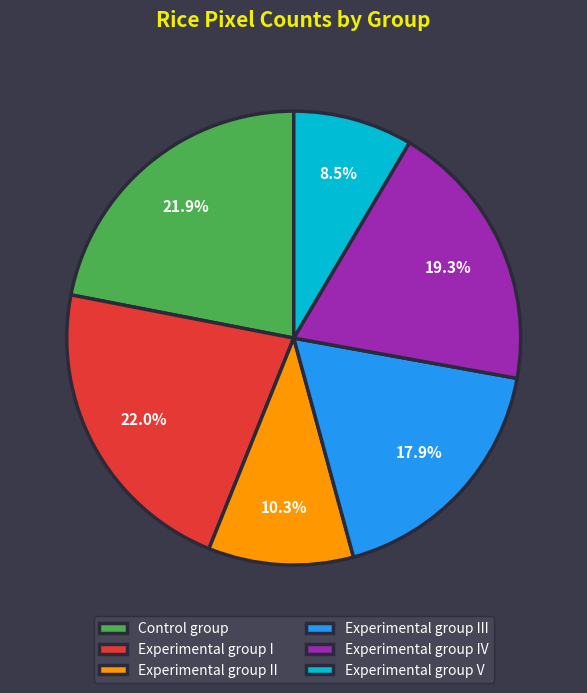

Combined, do Experimental group IV and Experimental group III account for over 50%?

No